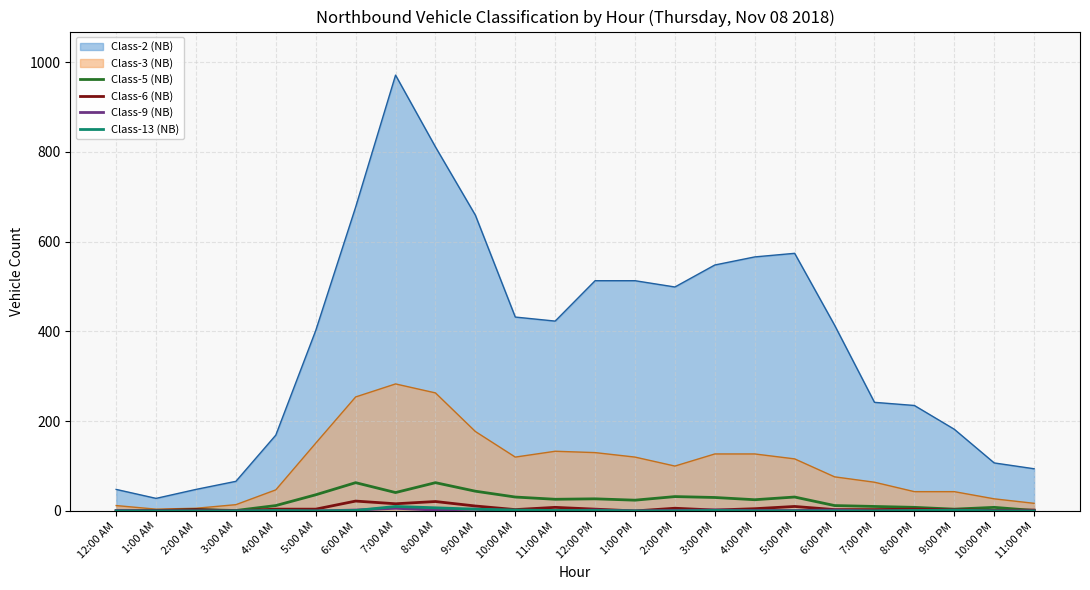

Where is the first local maximum for Class-5 (NB)?

2:00 AM